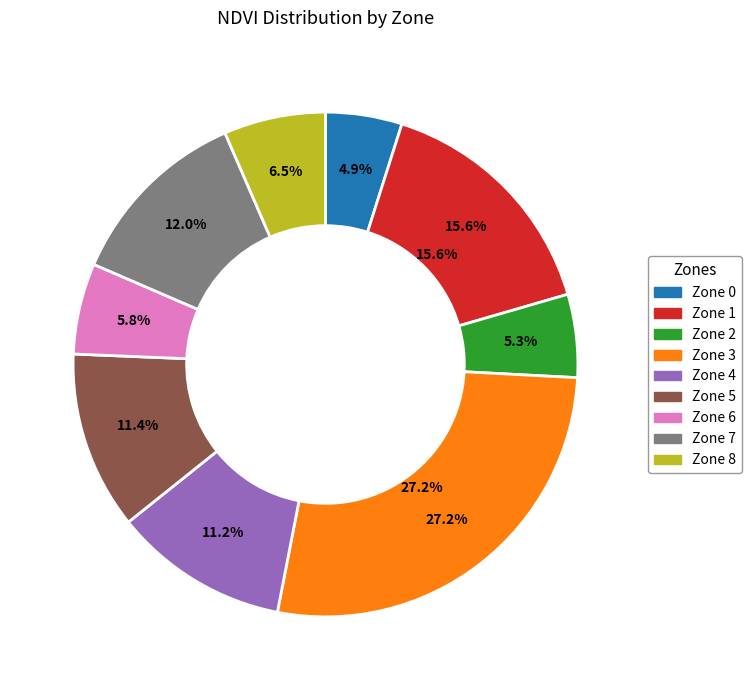

To the nearest percent, what portion does Zone 3 represent?

27%